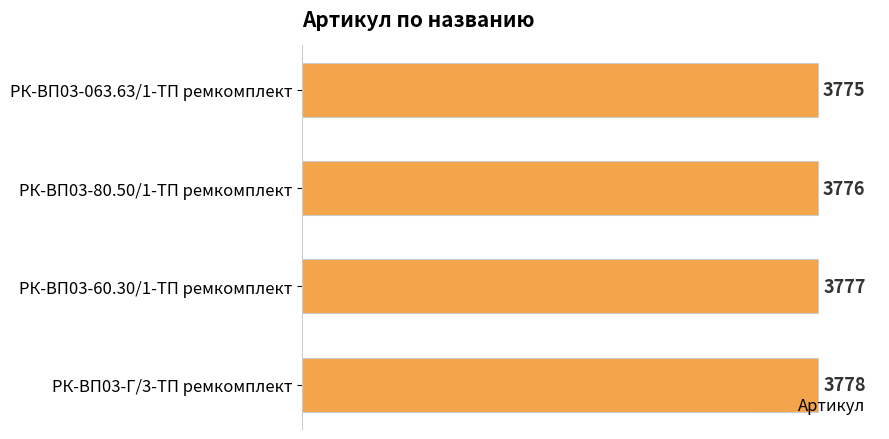

What is the label of the 1st bar from the bottom?

РК-ВП03-Г/3-ТП ремкомплект